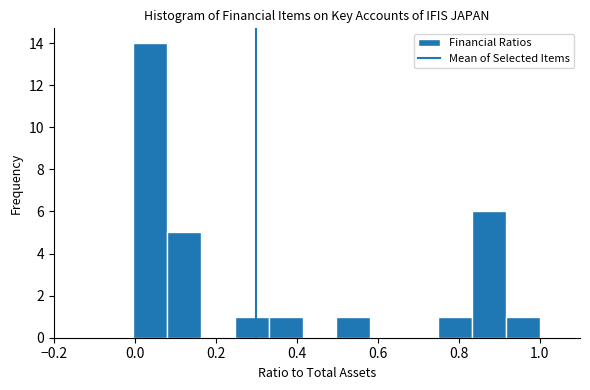

How tall is the bar that spans 0.92 to 1.00 on the x-axis? Neither the bar edges nor the heights are printed on the chart, so give them approximately, as read against the axes.

1